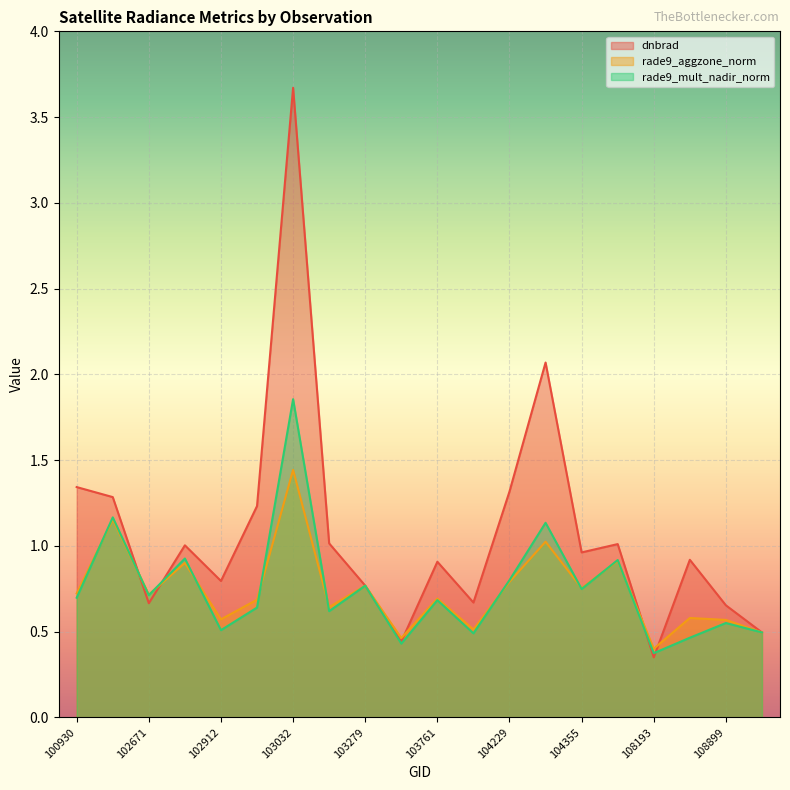

At which label is rade9_mult_nadir_norm closest to 1?

102792